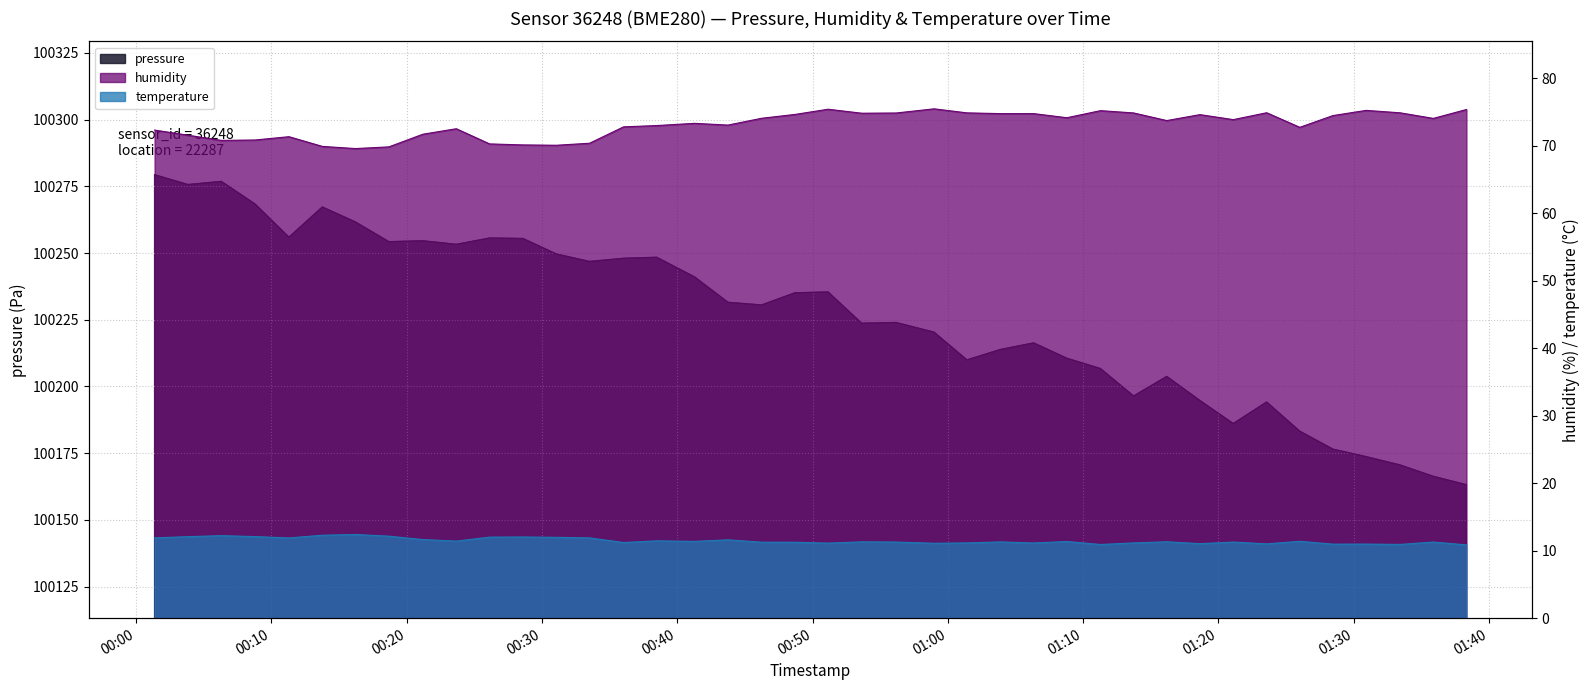

At which category is the sum across all series the highest?

2023-03-22T00:01:22